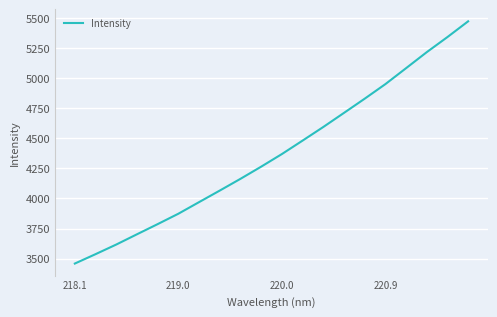

What is the maximum value shown in the chart?

5474.0